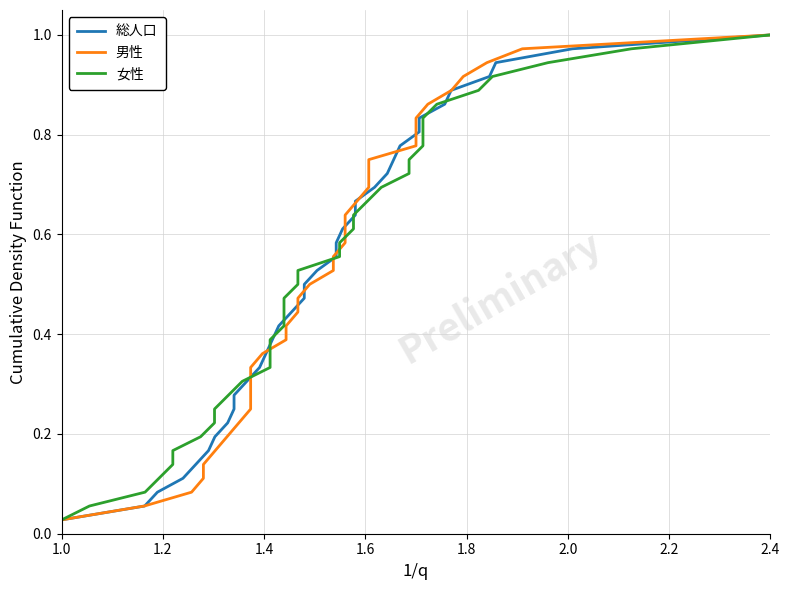

Reading left to right, extract all data points from this chart.

総人口: 0.0	0.1	0.1	0.1	0.1	0.2	0.2	0.2	0.2	0.3	0.3	0.3	0.4	0.4	0.4	0.4	0.5	0.5	0.5	0.6	0.6	0.6	0.6	0.7	0.7	0.7	0.8	0.8	0.8	0.8	0.9	0.9	0.9	0.9	1.0	1.0
男性: 0.0	0.1	0.1	0.1	0.1	0.2	0.2	0.2	0.2	0.3	0.3	0.3	0.4	0.4	0.4	0.4	0.5	0.5	0.5	0.6	0.6	0.6	0.6	0.7	0.7	0.7	0.8	0.8	0.8	0.8	0.9	0.9	0.9	0.9	1.0	1.0
女性: 0.0	0.1	0.1	0.1	0.1	0.2	0.2	0.2	0.2	0.3	0.3	0.3	0.4	0.4	0.4	0.4	0.5	0.5	0.5	0.6	0.6	0.6	0.6	0.7	0.7	0.7	0.8	0.8	0.8	0.8	0.9	0.9	0.9	0.9	1.0	1.0